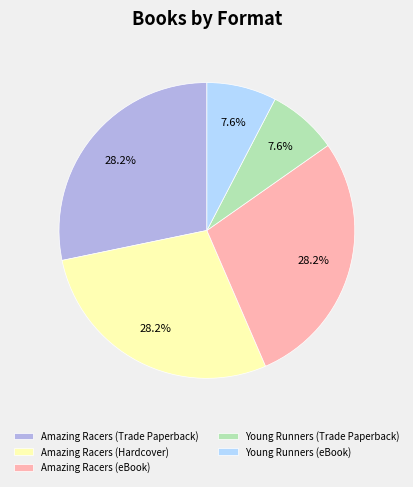

What percentage is NOT represented by Young Runners (Trade Paperback)?

92.4%